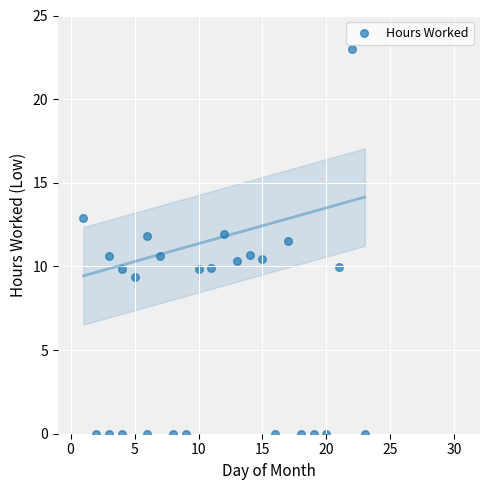

What is the range of Y values (max minus min)?

23.0